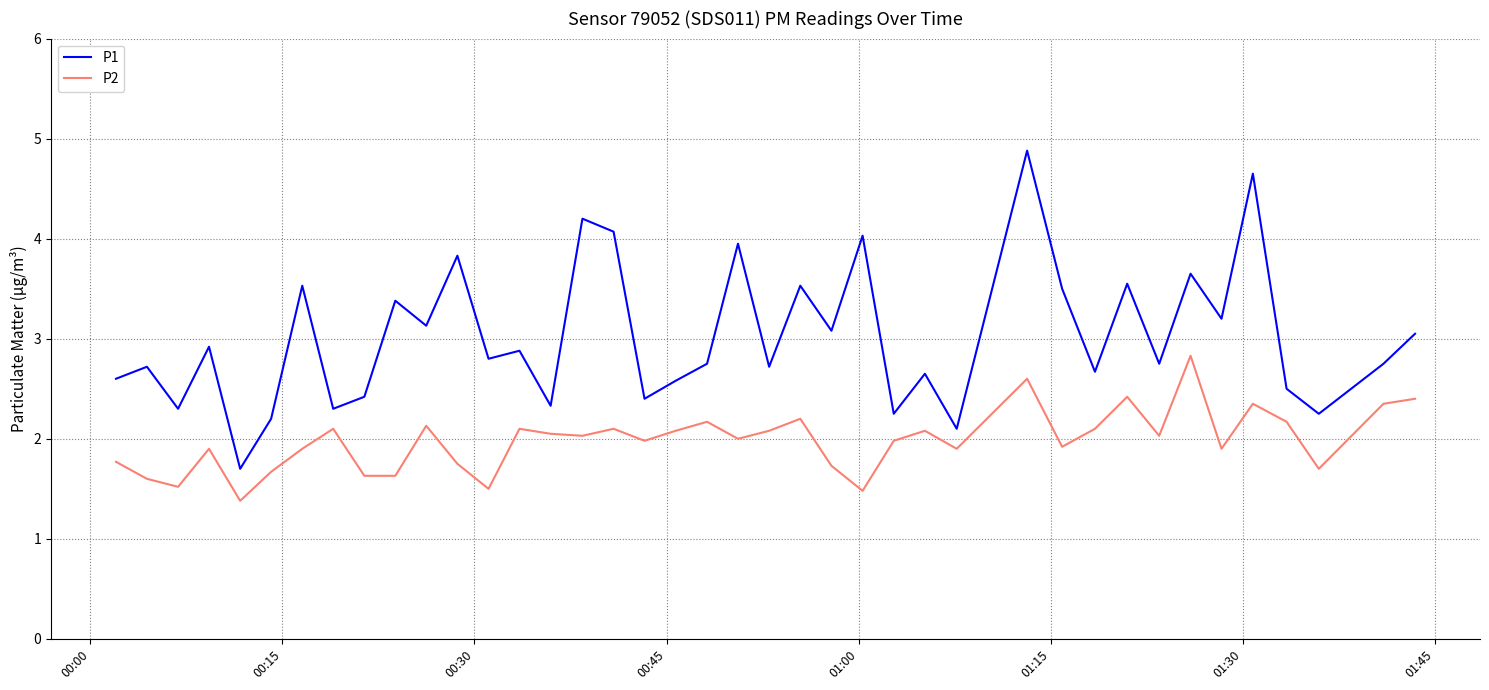

List the series in order of their overall mean, highest first.

P1, P2